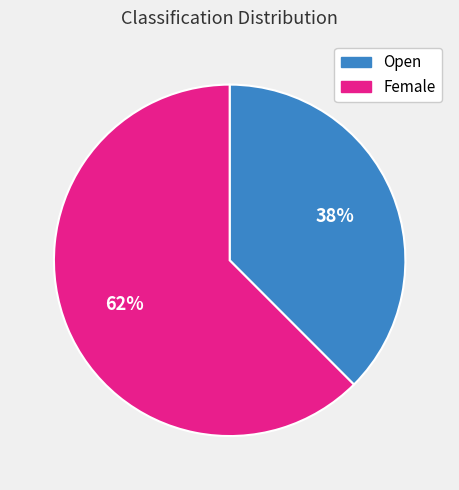

To the nearest percent, what is the average slice percentage?

50%